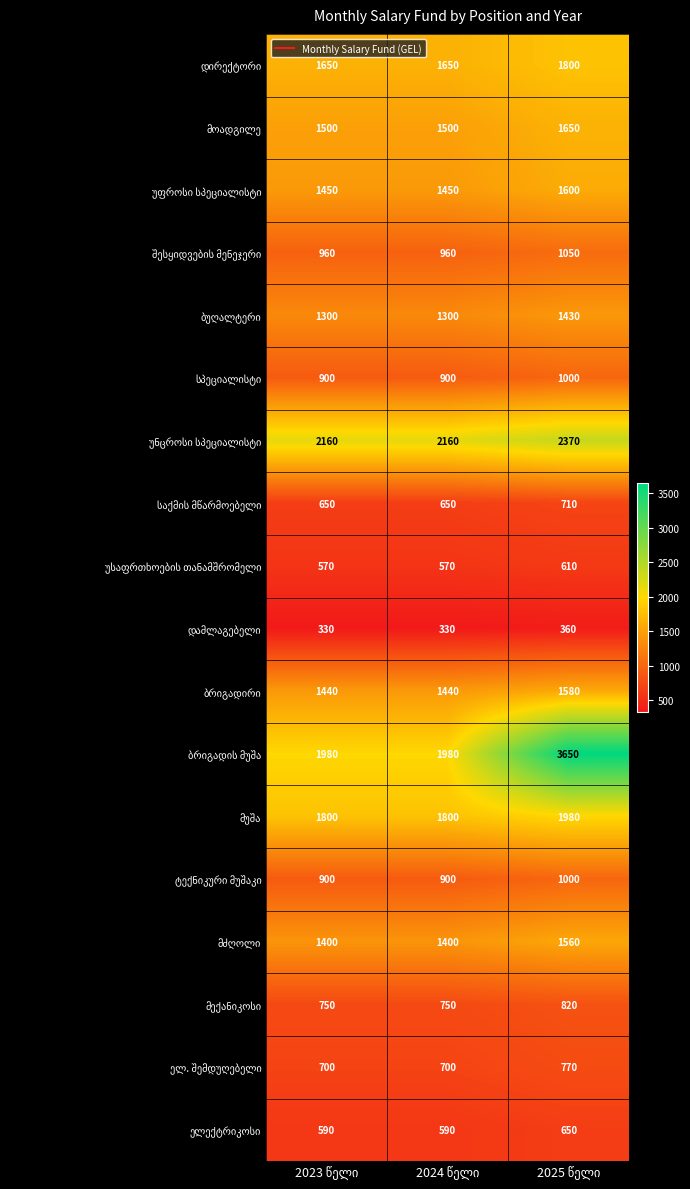

What is the smallest value displayed?

330